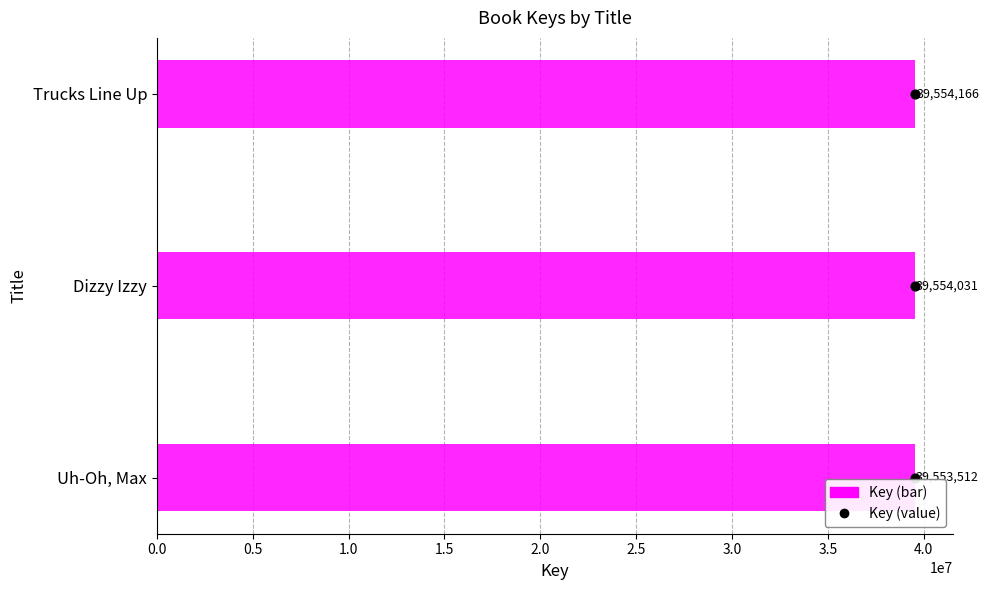

Which series has the largest total across all categories?

Key